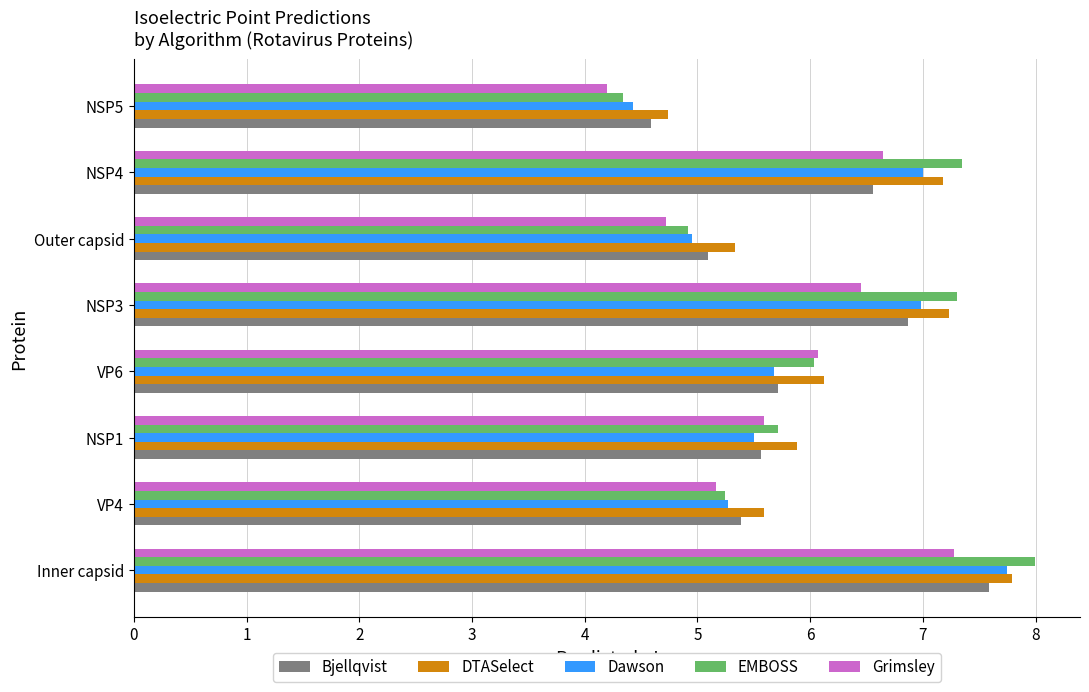

Which series has the largest range (max minus min)?

EMBOSS